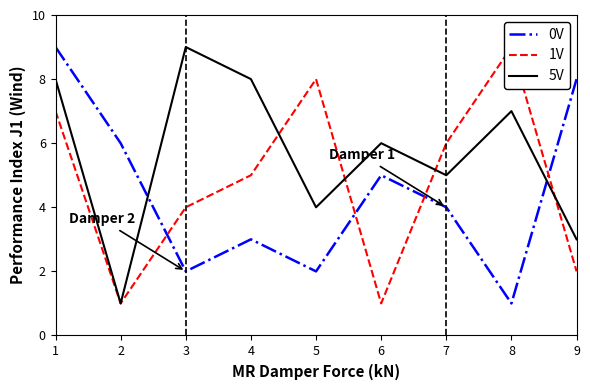

How many interior local valleys does the 1V series have?

2